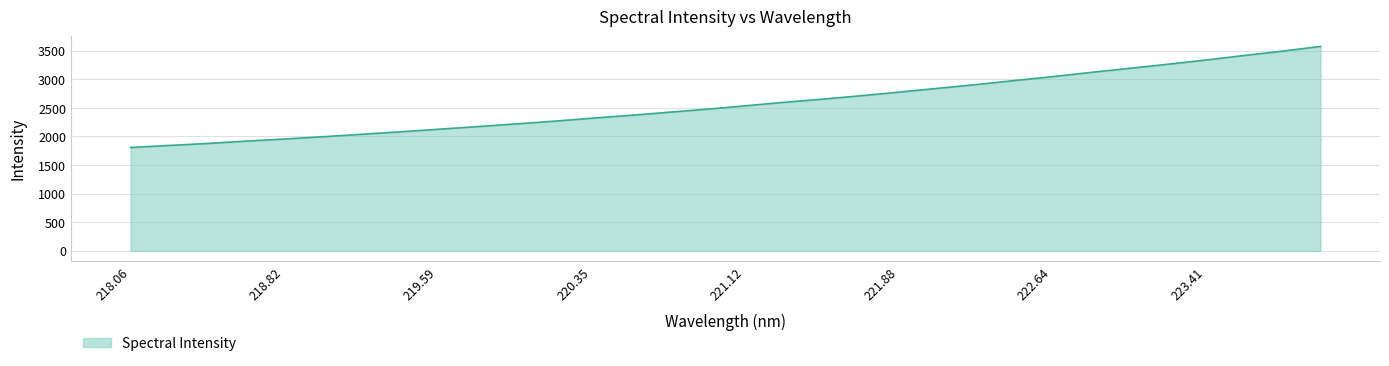

What is the difference between the maximum and minimum values?

1768.9